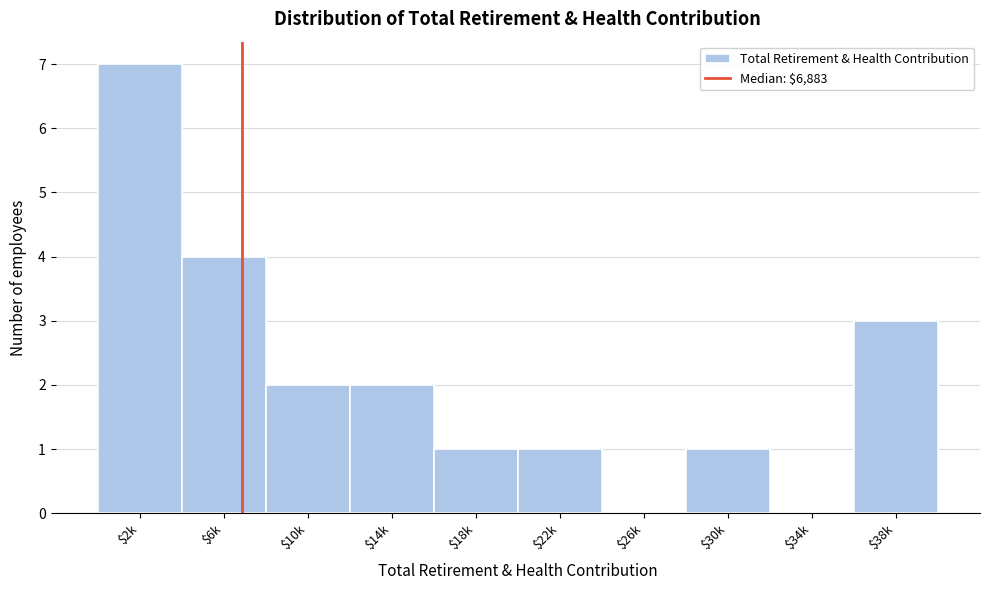

The value at $6k is 5. True or false?

False